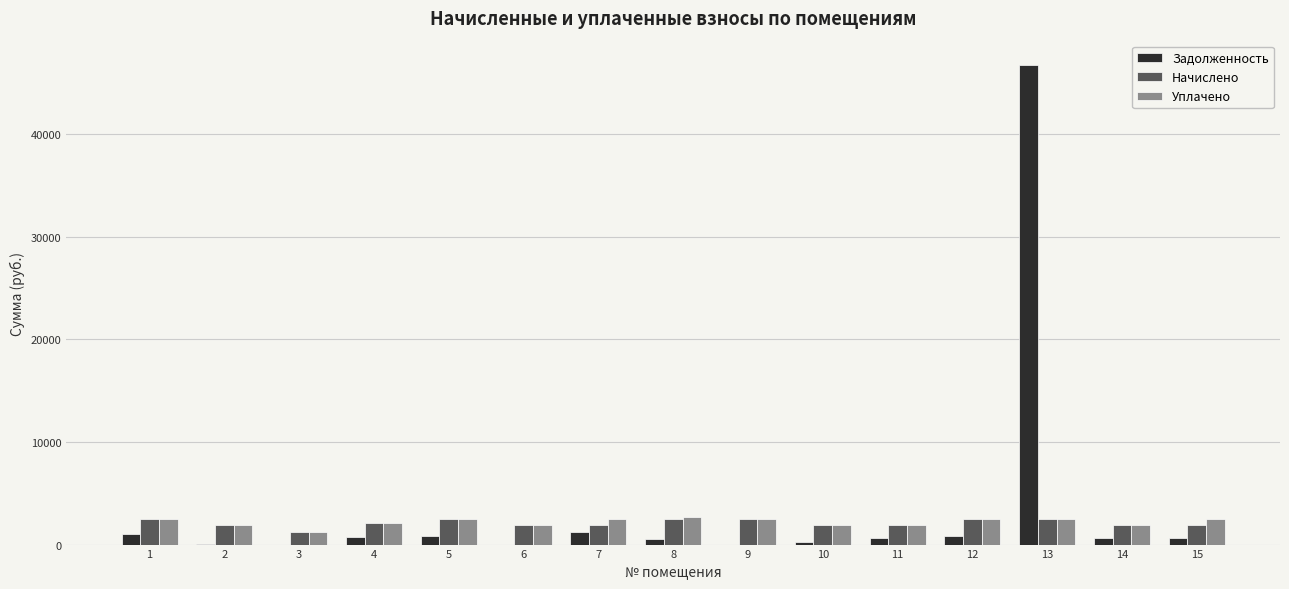

Count the number of categories in the chart.

15